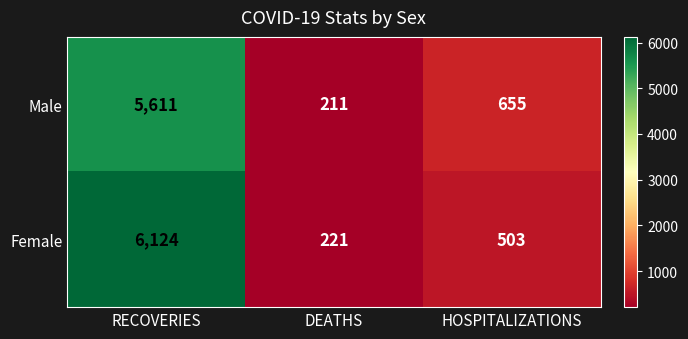

How many data points does each series have?

3